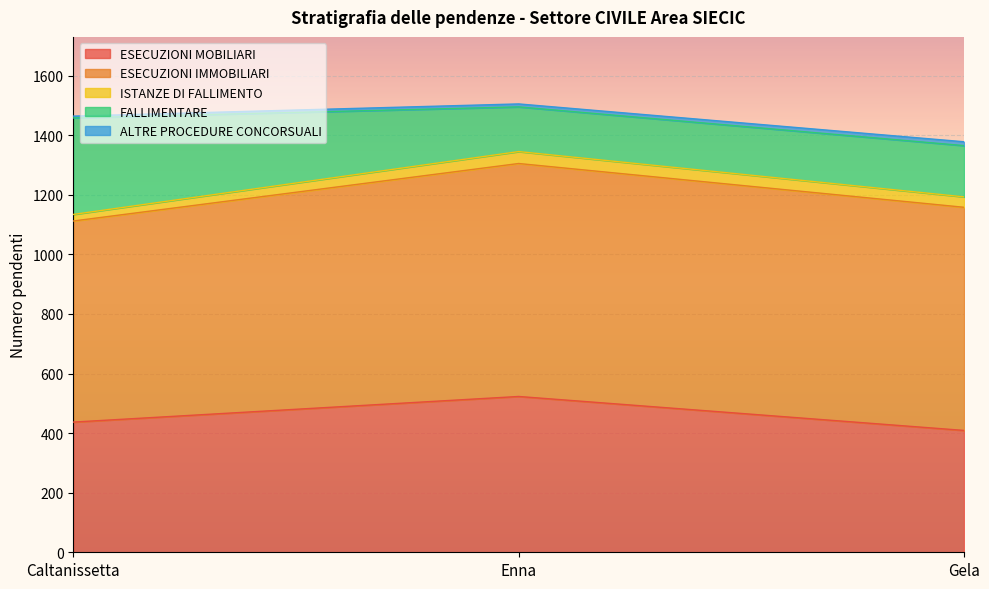

Which series has the largest range (max minus min)?

FALLIMENTARE